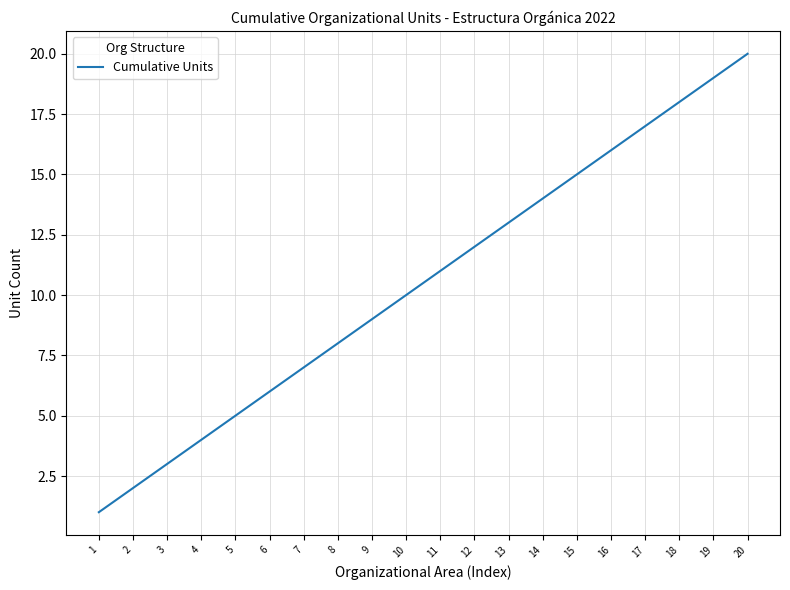

What is the difference between the maximum and second lowest values?

18